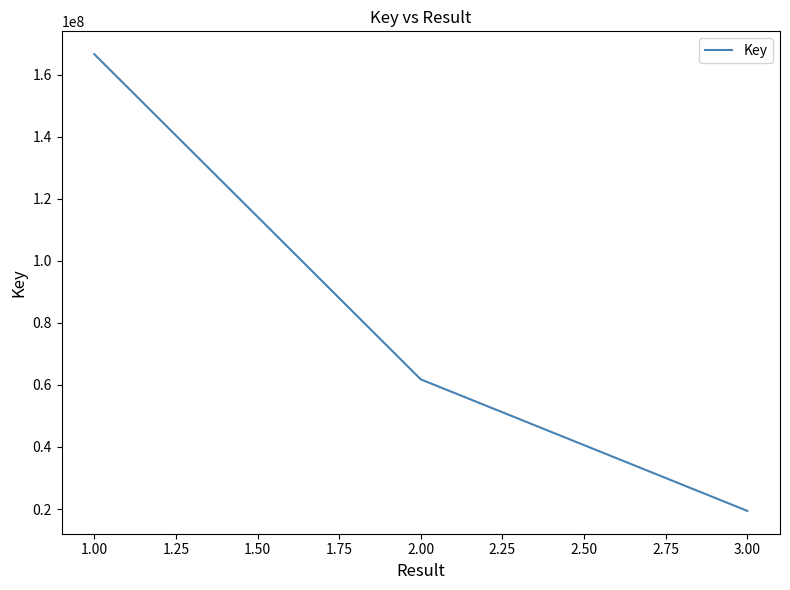

How many distinct data groups are displayed?

1